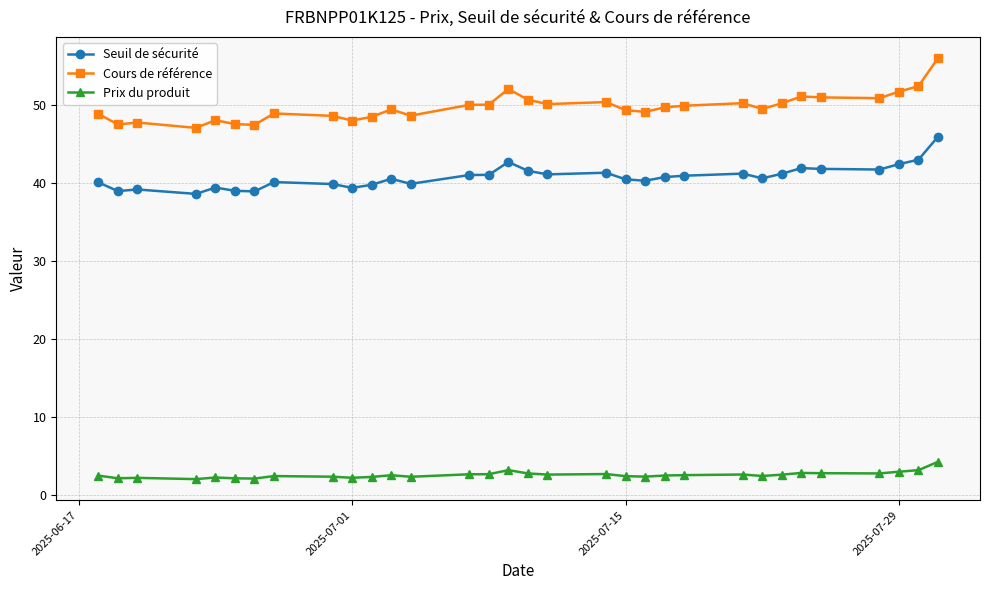

Which series has the largest range (max minus min)?

Cours de référence